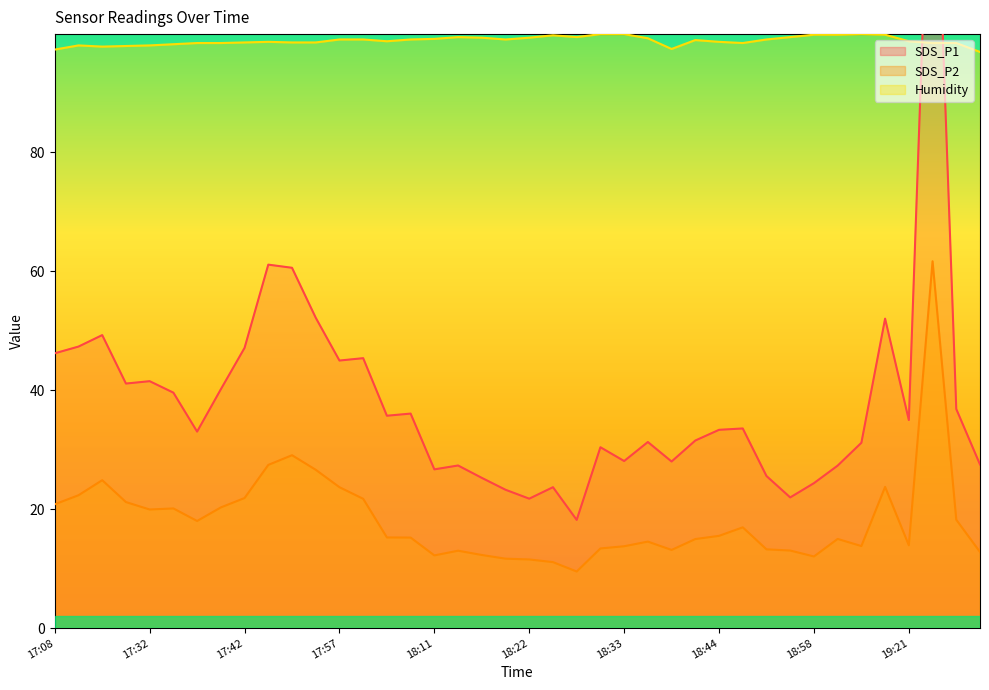

How many interior local valleys does the SDS_P2 series have?

8